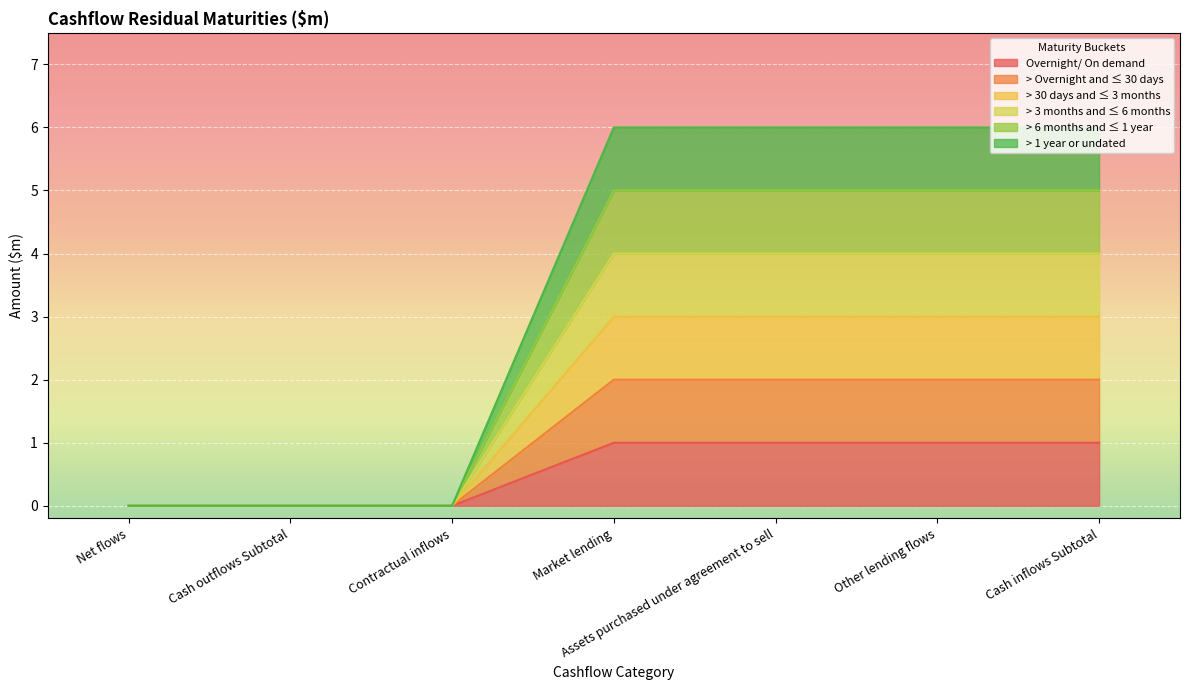

Which series has the largest total across all categories?

> 1 year or undated